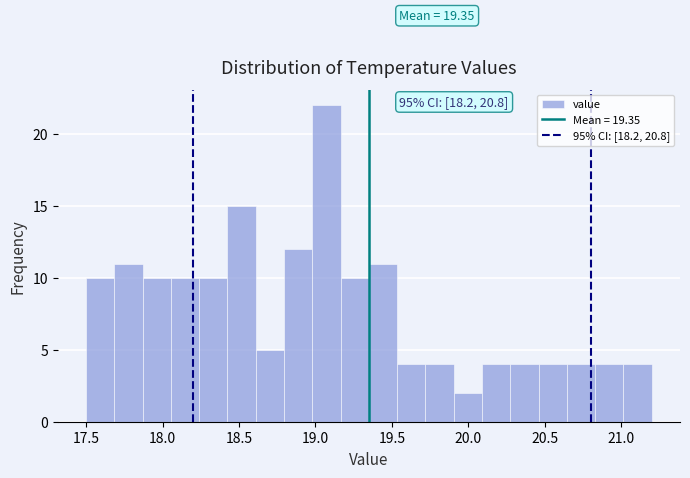

Read against the x-axis, roughly where is the centre of the tallest bar?

19.05